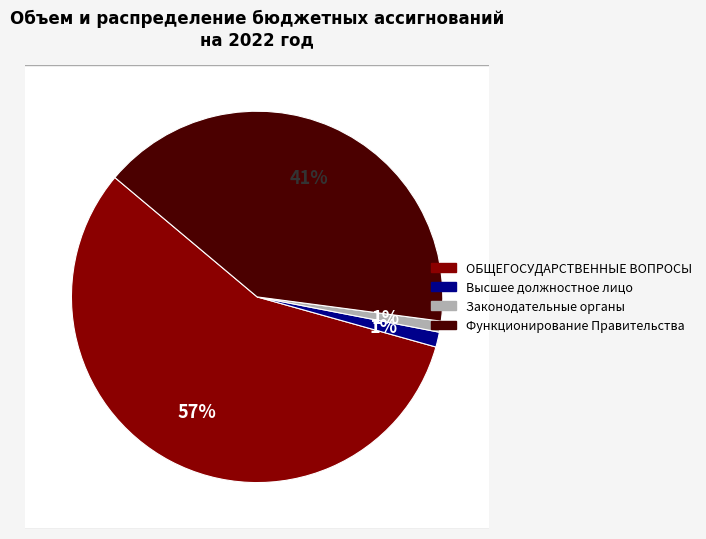

Is there any slice that represents more than half of the pie?

Yes